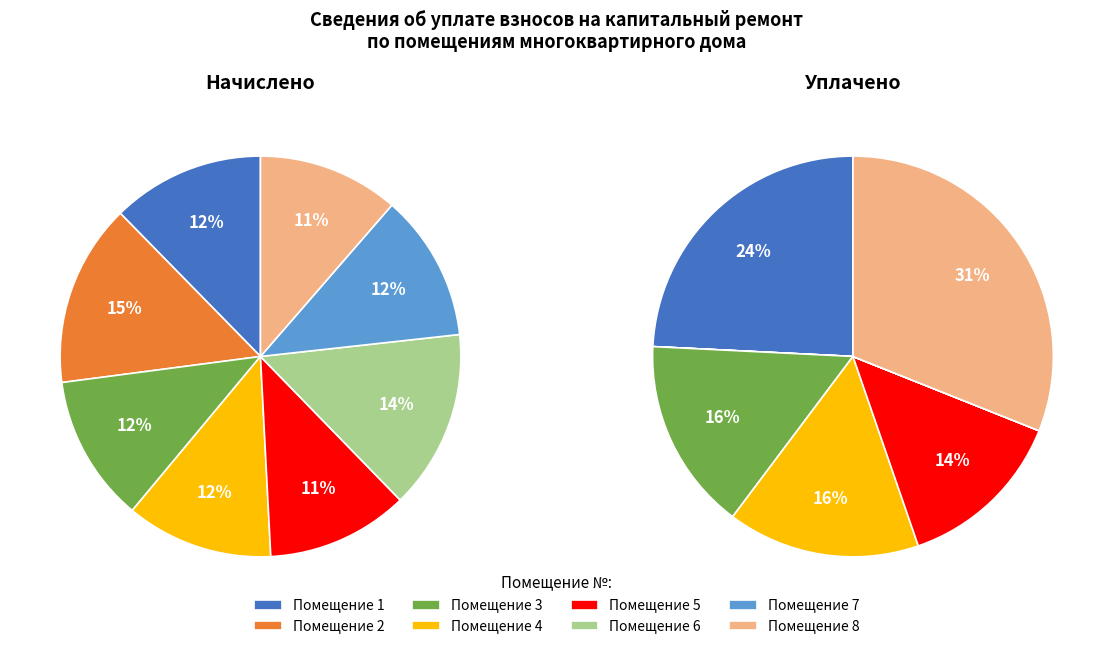

How many segments does this pie chart have?

8